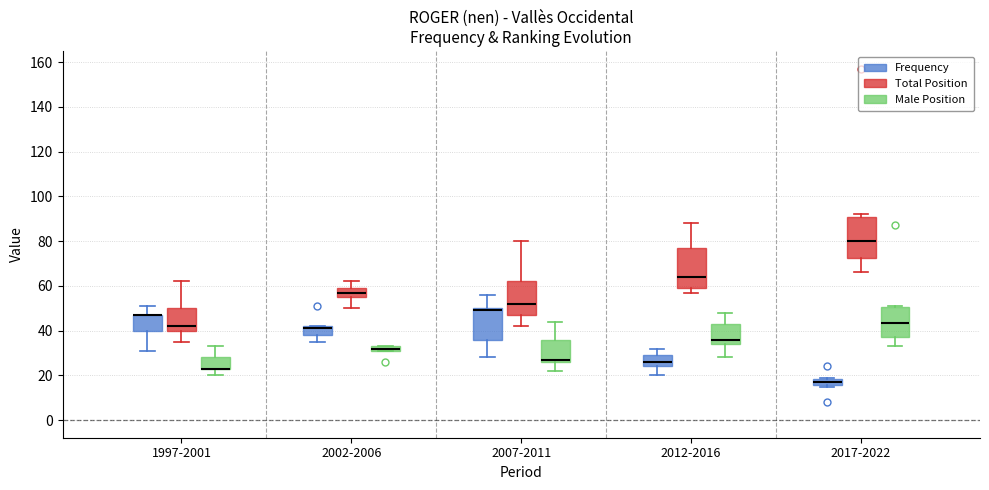

Where does the median line of the box for 2007-2011 (Male Position) sit on the y-axis? The values are not printed on the chart, so give them approximately, as read against the axis.

28